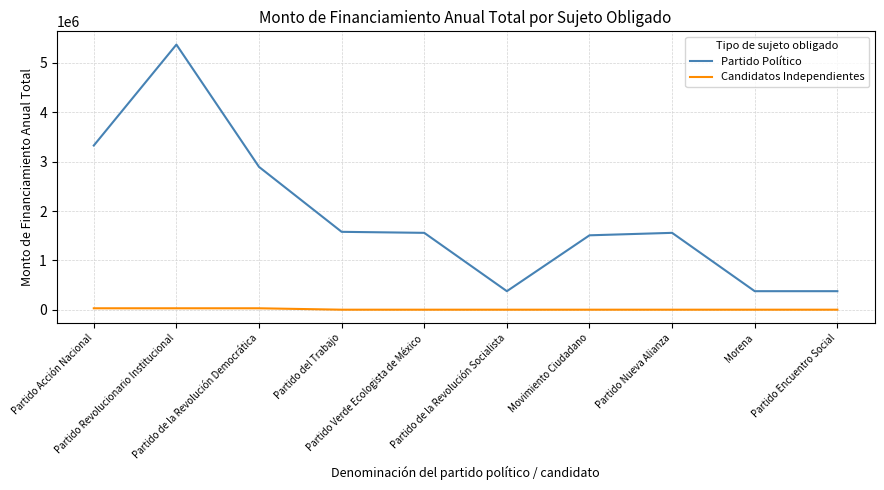

The value of Candidatos Independientes at Partido del Trabajo is 4077.0. True or false?

True